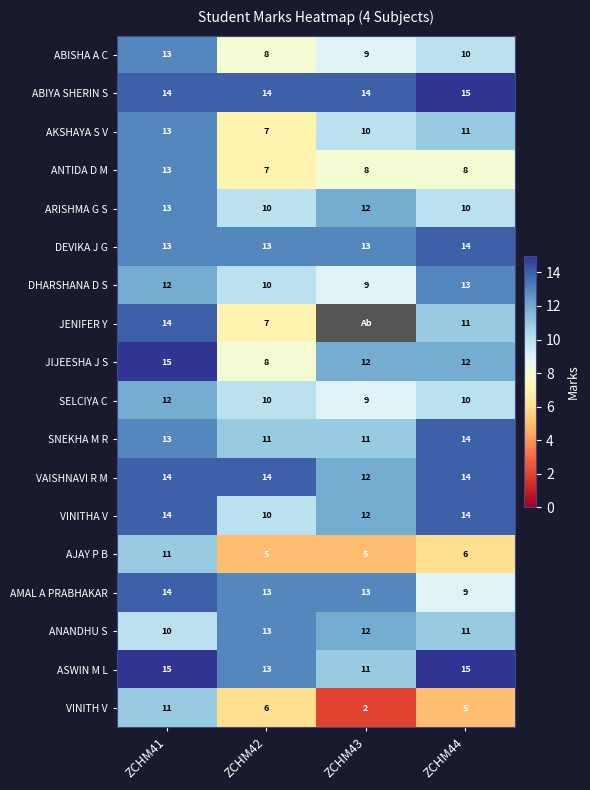

Is it true that SELCIYA C equals 9 at ZCHM43?

True